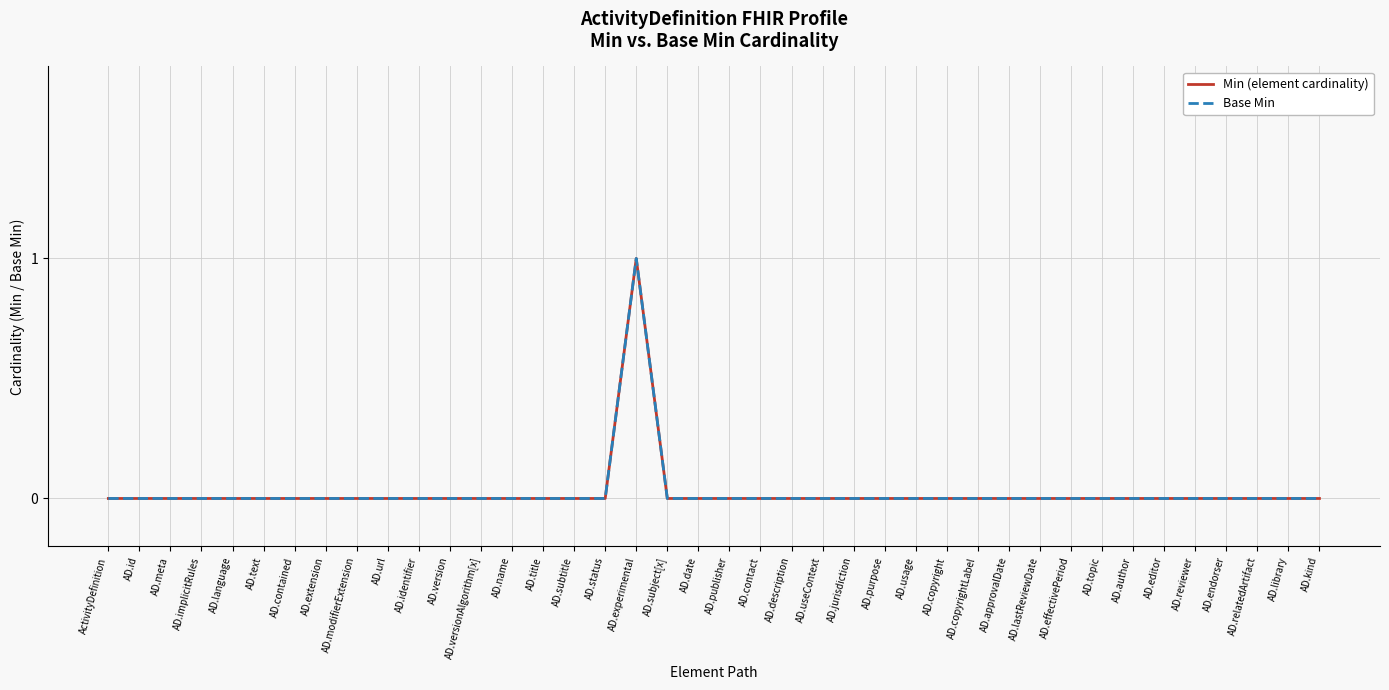

Does the chart display data point markers on the line(s)?

No